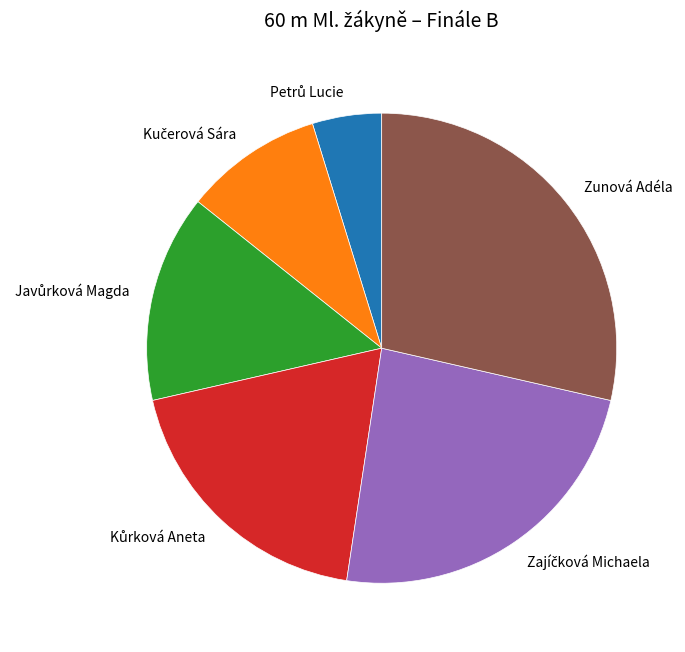

Which slice is the largest?

Zunová Adéla